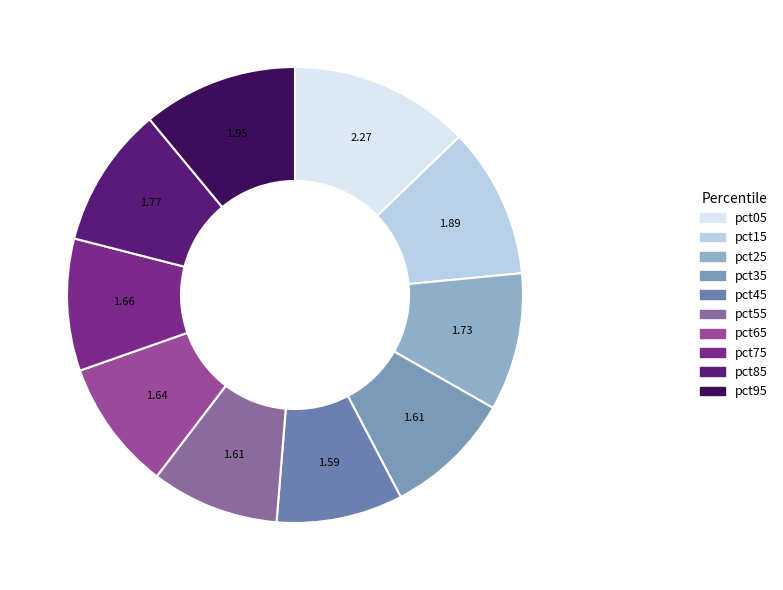

How many slices are in this pie chart?

10